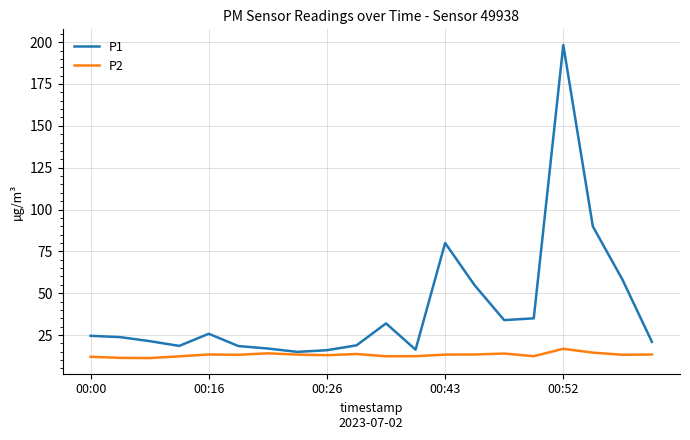

List the series in order of their peak value, lowest first.

P2, P1